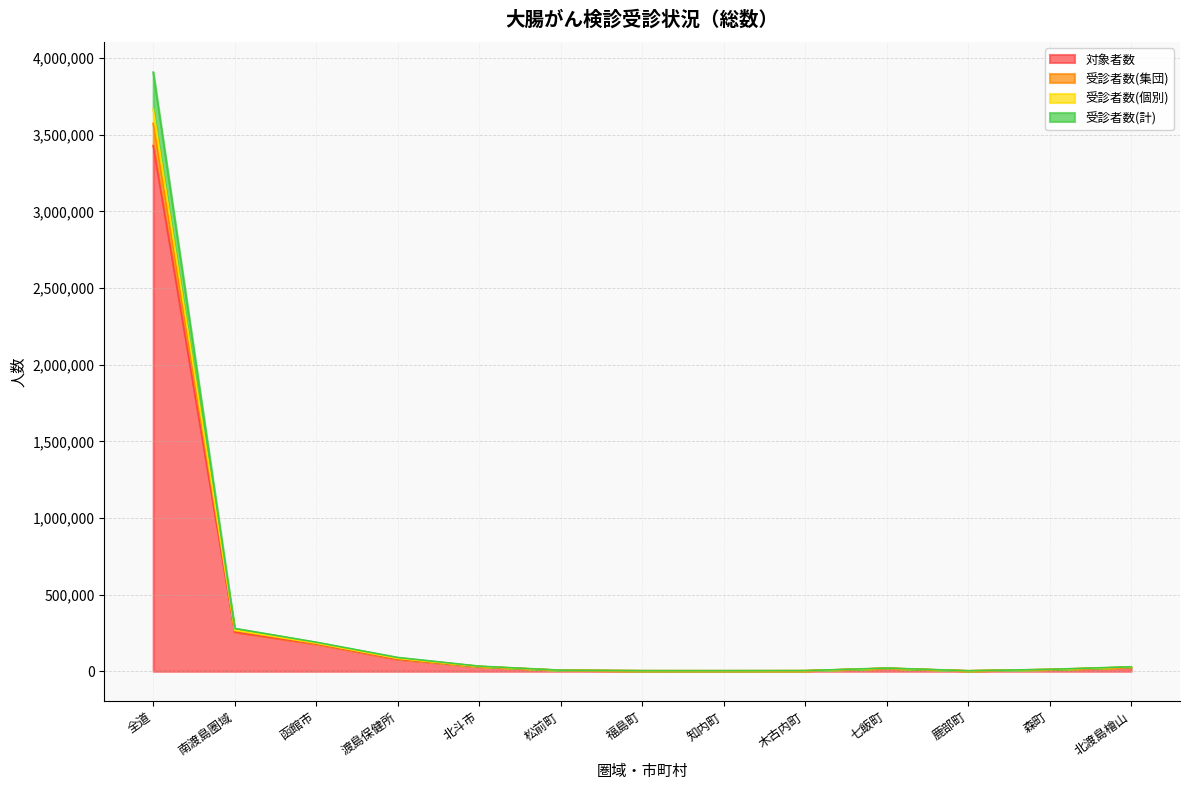

At which category is the sum across all series the highest?

全道